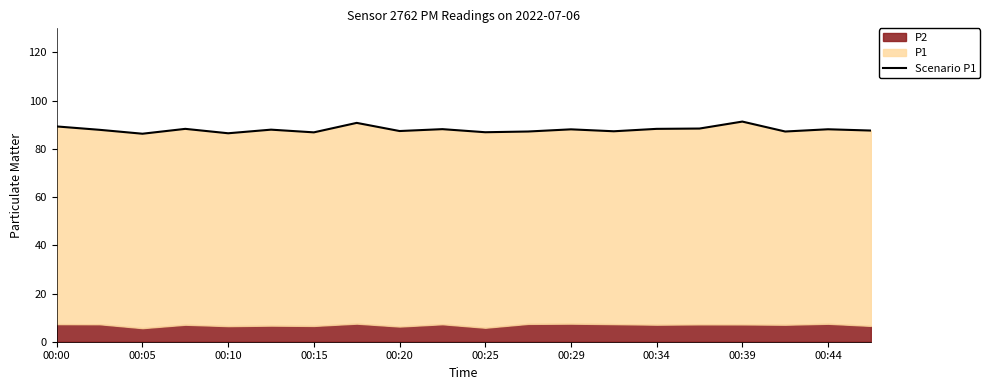

Where does the data first go above 87?

00:00